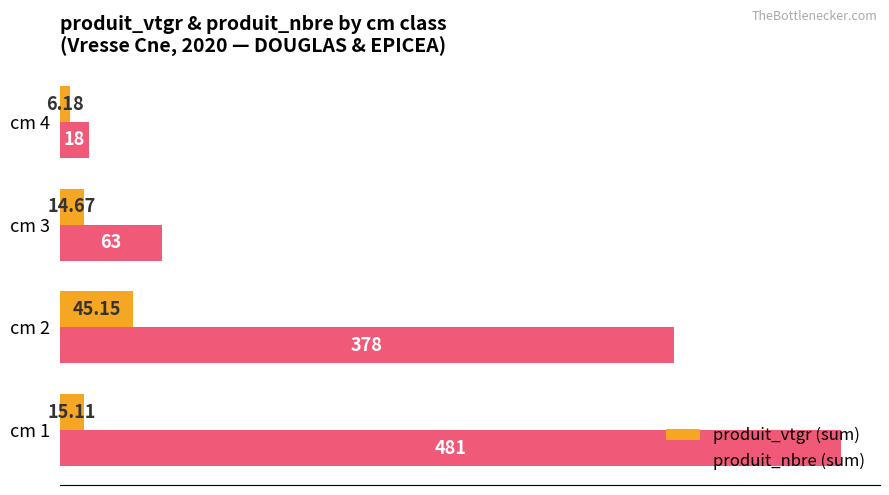

Rank the series at cm 3 from lowest to highest value.

produit_vtgr (sum), produit_nbre (sum)